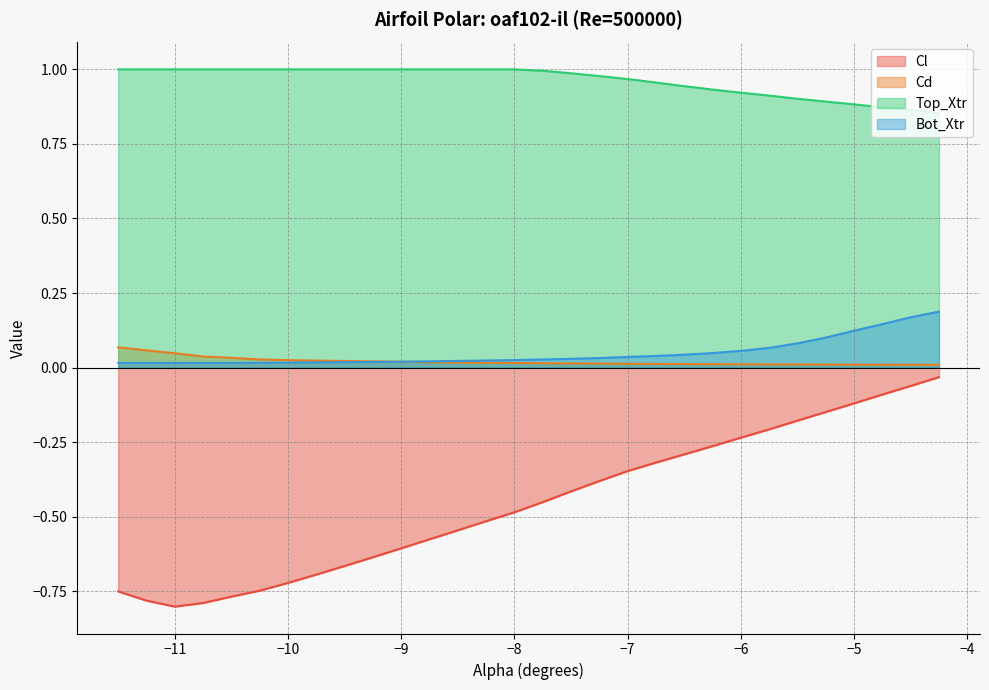

Reading left to right, transcribe all the data shown in this chart.

Cl: -0.8	-0.8	-0.8	-0.8	-0.8	-0.7	-0.7	-0.7	-0.7	-0.6	-0.6	-0.6	-0.5	-0.5	-0.5	-0.5	-0.4	-0.4	-0.3	-0.3	-0.3	-0.3	-0.2	-0.2	-0.2	-0.1	-0.1	-0.1	-0.1	-0.0
Cd: 0.1	0.1	0.0	0.0	0.0	0.0	0.0	0.0	0.0	0.0	0.0	0.0	0.0	0.0	0.0	0.0	0.0	0.0	0.0	0.0	0.0	0.0	0.0	0.0	0.0	0.0	0.0	0.0	0.0	0.0
Top_Xtr: 1.0	1.0	1.0	1.0	1.0	1.0	1.0	1.0	1.0	1.0	1.0	1.0	1.0	1.0	1.0	1.0	1.0	1.0	1.0	1.0	0.9	0.9	0.9	0.9	0.9	0.9	0.9	0.9	0.9	0.9
Bot_Xtr: 0.0	0.0	0.0	0.0	0.0	0.0	0.0	0.0	0.0	0.0	0.0	0.0	0.0	0.0	0.0	0.0	0.0	0.0	0.0	0.0	0.0	0.0	0.1	0.1	0.1	0.1	0.1	0.1	0.2	0.2